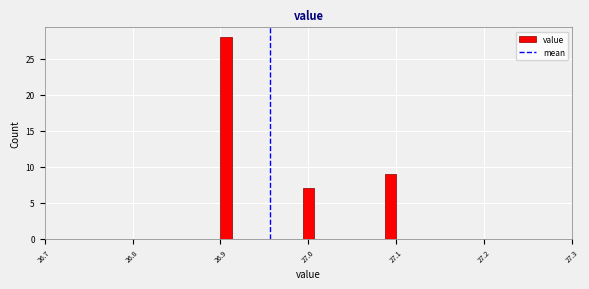

Read against the x-axis, roughly where is the centre of the tallest bar?

26.91